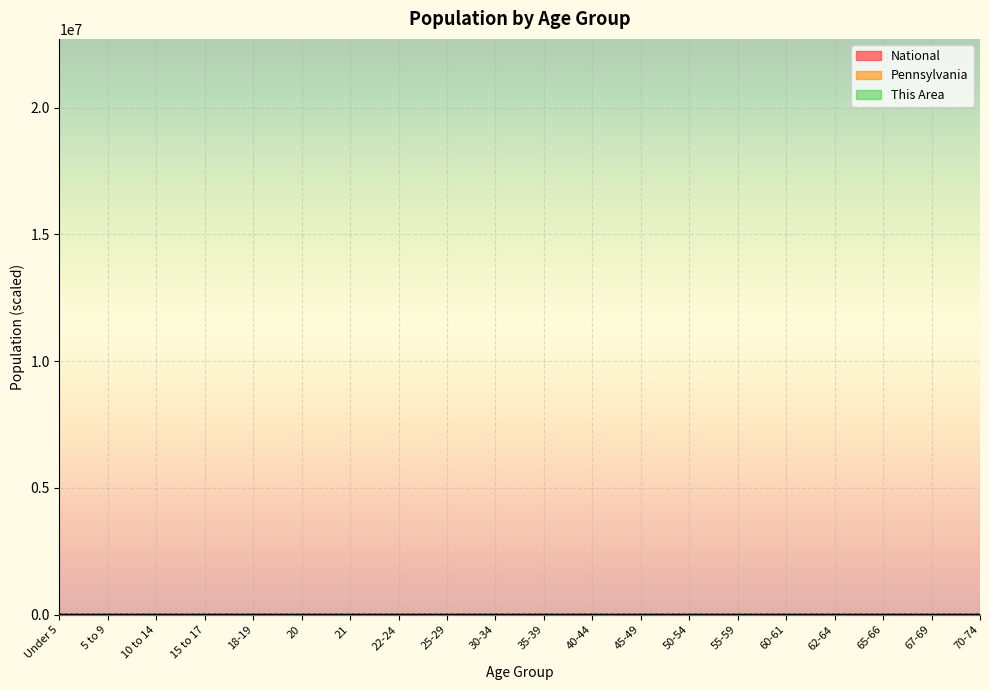

What is the spread (max minus min) of values at 67-69?

6.8